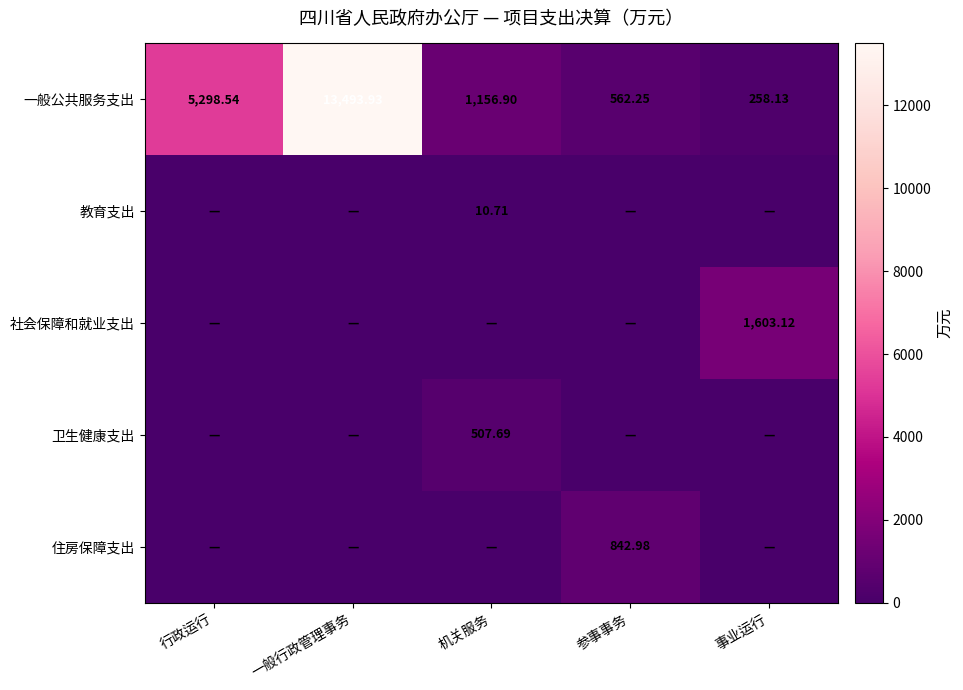

Which category has the highest value across all series?

一般行政管理事务